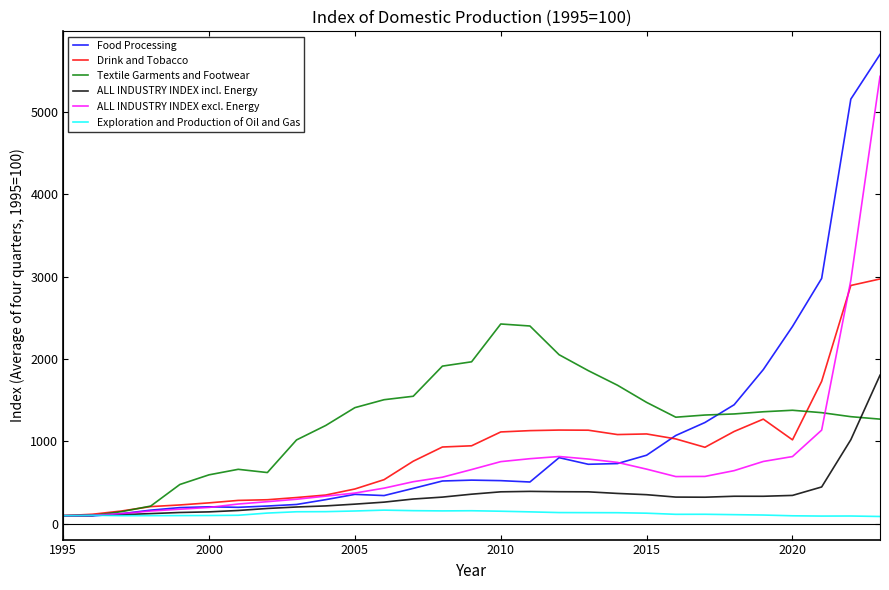

Which series has the widest spread of values?

Food Processing